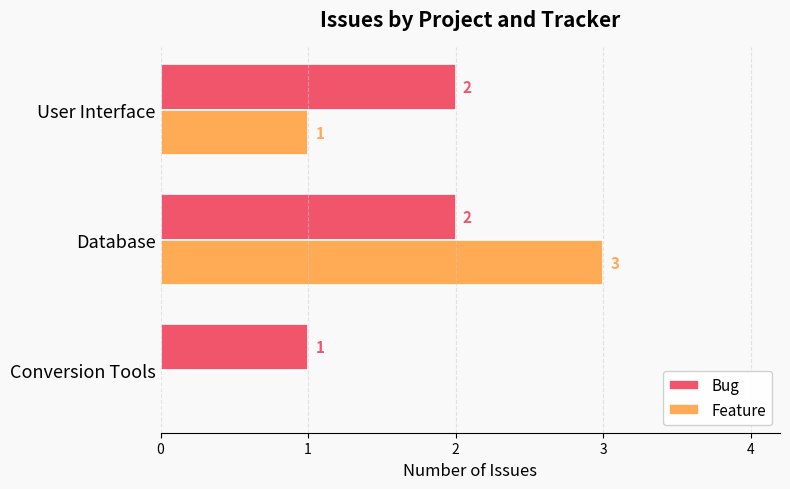

At which category does the chart reach its peak across all series?

Database